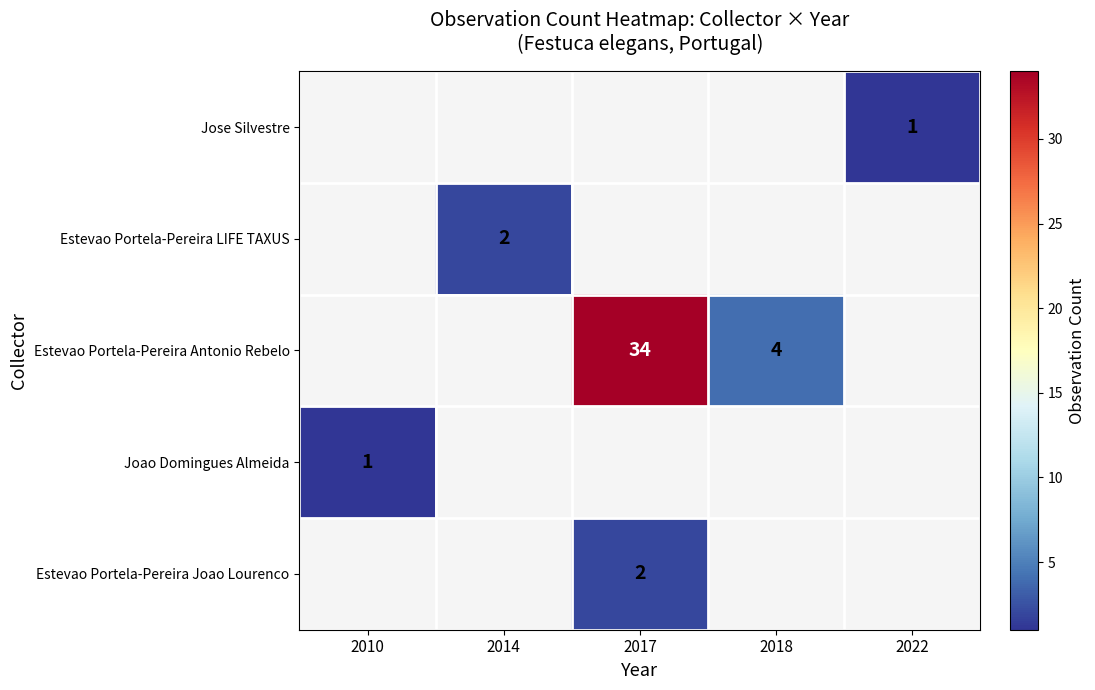

True or false: Estevao Portela-Pereira Antonio Rebelo has a value of 3 at 2018.

False